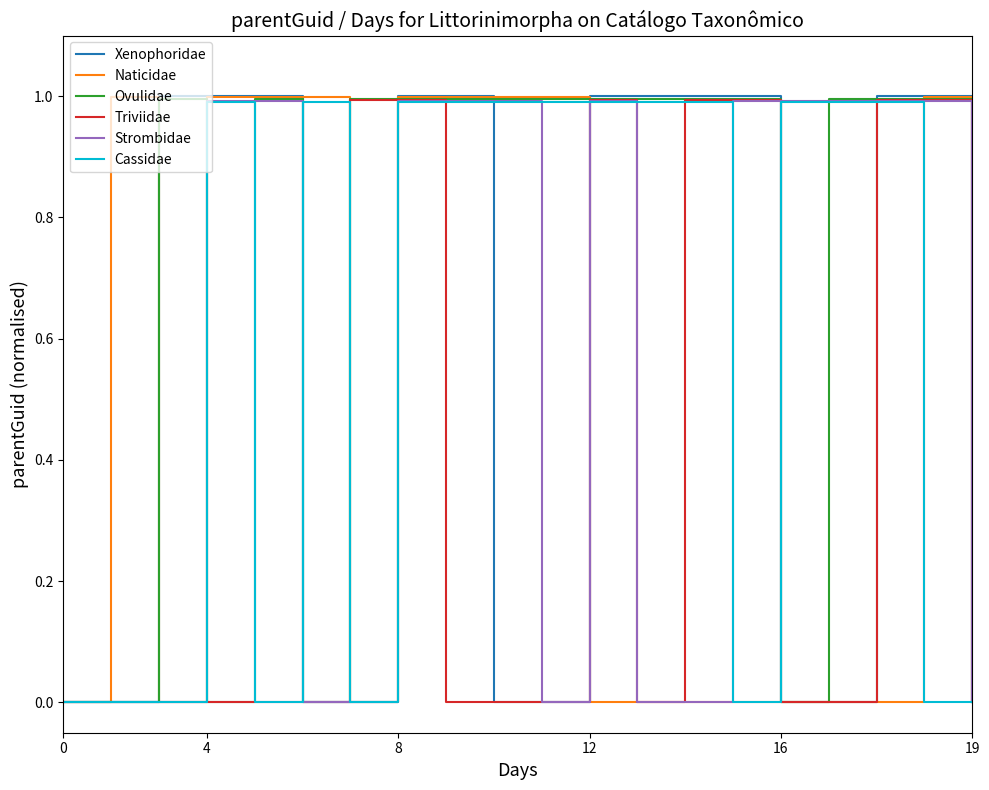

What is the label of the 19th point from the left?

18